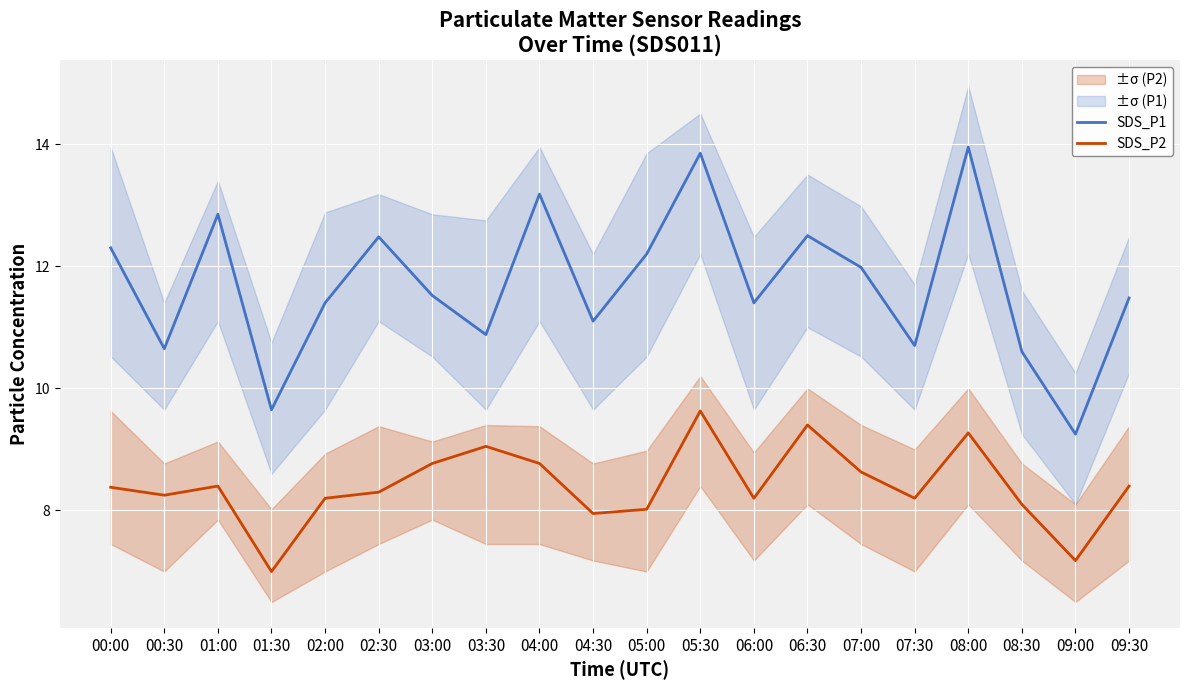

List the labels in order of SDS_P2 value, smallest first.

01:30, 09:00, 04:30, 05:00, 08:30, 02:00, 06:00, 07:30, 00:30, 02:30, 00:00, 01:00, 09:30, 07:00, 03:00, 04:00, 03:30, 08:00, 06:30, 05:30